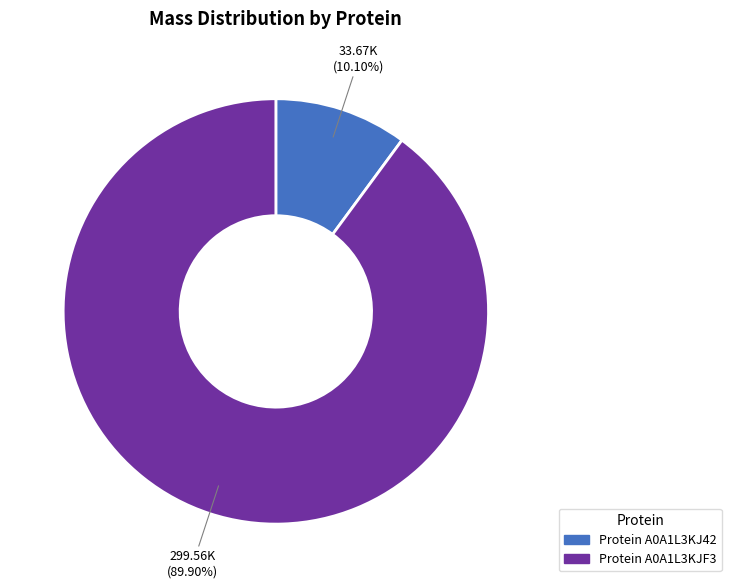

Is there any slice that represents more than half of the pie?

Yes